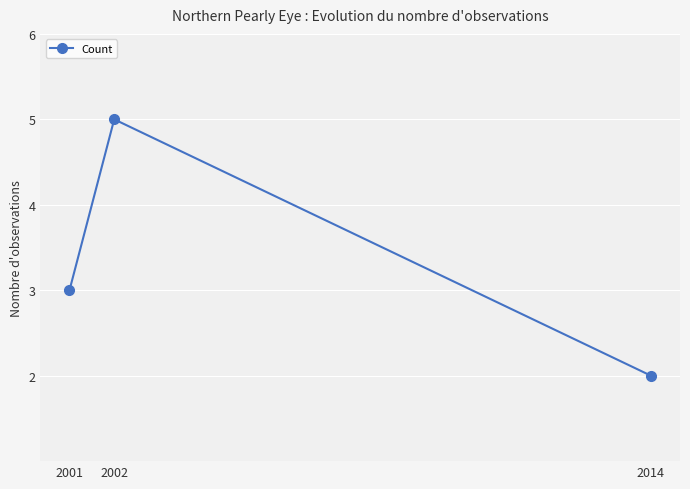

How many values are between 2 and 5?

3